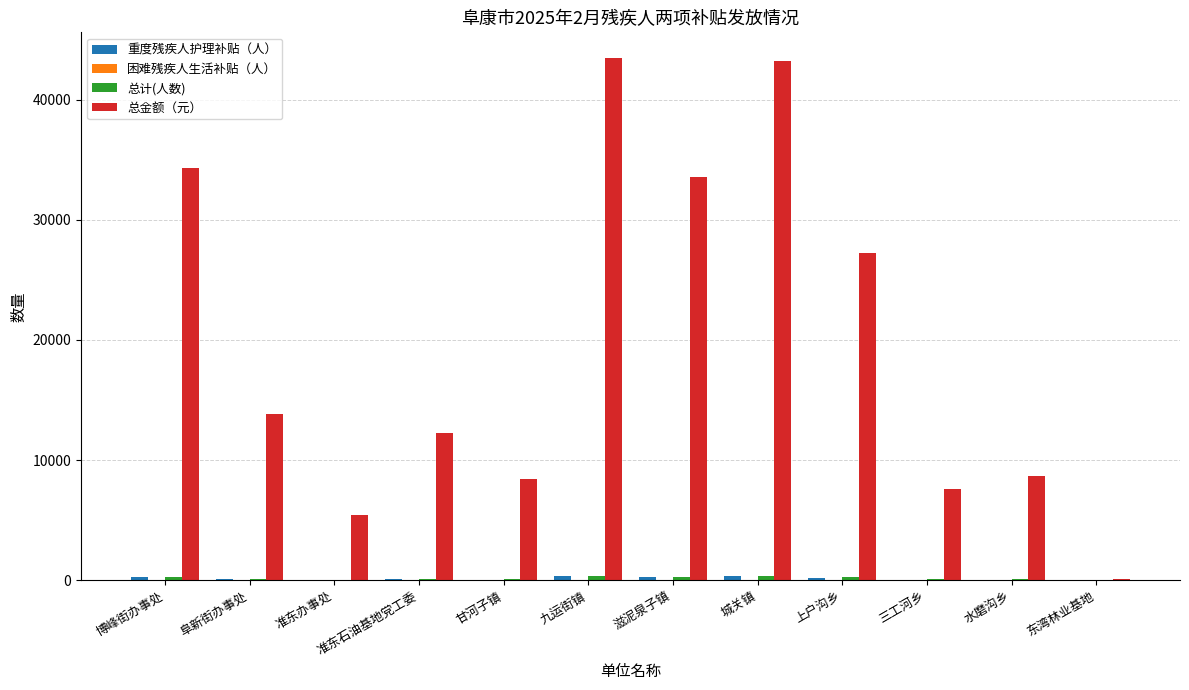

Between 阜新街办事处 and 东湾林业基地, which series saw the biggest shift?

总金额（元）